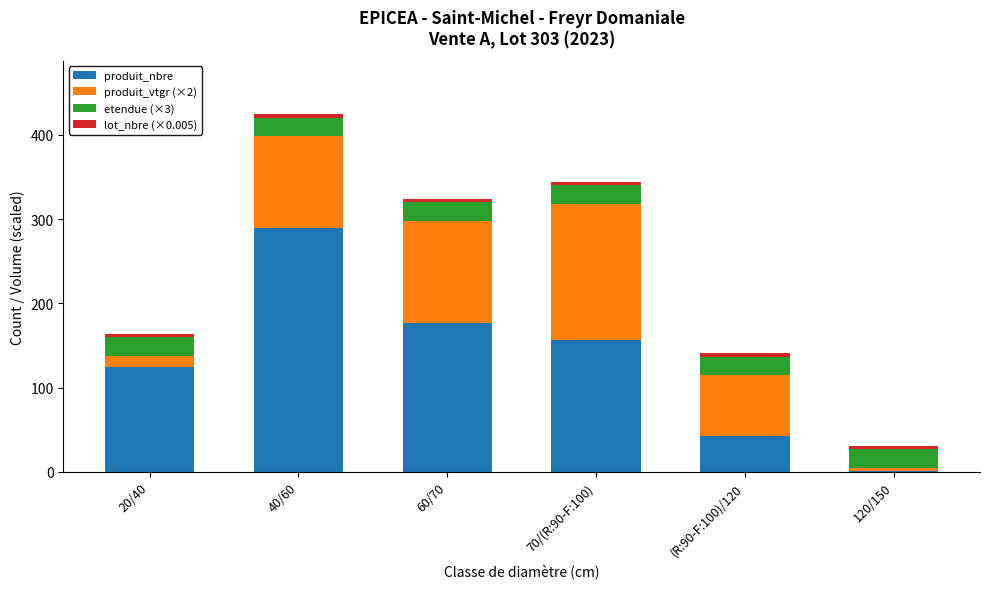

At which category is the sum across all series the highest?

40/60